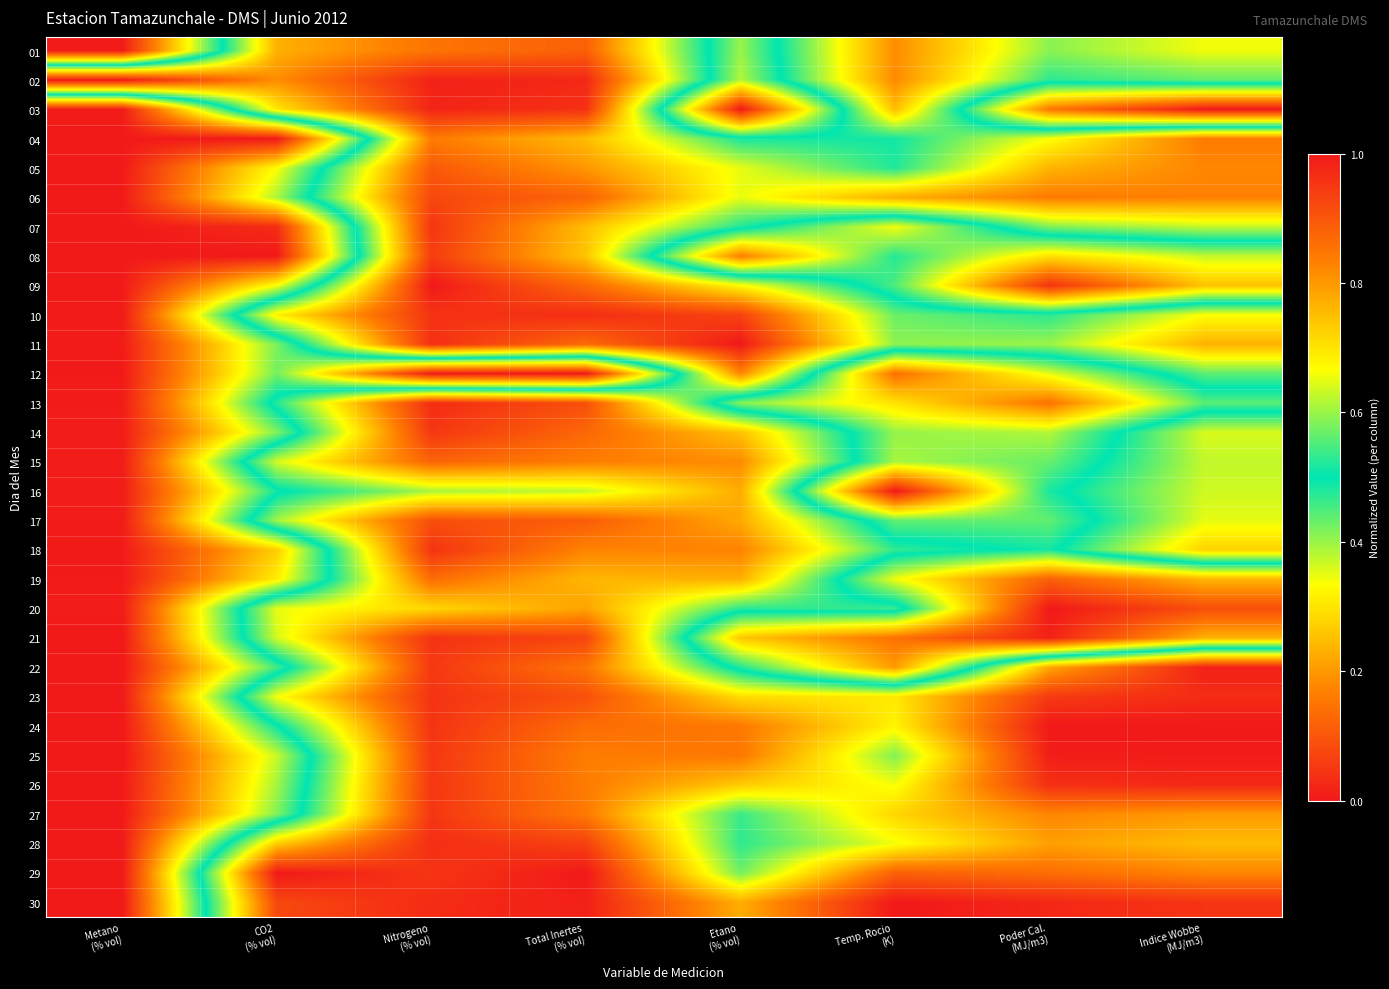

Reading left to right, transcribe all the data shown in this chart.

01: Metano
(% vol)=1.0	CO2
(% vol)=0.2	Nitrogeno
(% vol)=0.1	Total Inertes
(% vol)=0.1	Etano
(% vol)=0.6	Temp. Rocio
(K)=0.2	Poder Cal.
(MJ/m3)=0.4	Indice Wobbe
(MJ/m3)=0.3
02: Metano
(% vol)=0.0	CO2
(% vol)=0.2	Nitrogeno
(% vol)=0.0	Total Inertes
(% vol)=0.0	Etano
(% vol)=0.6	Temp. Rocio
(K)=0.2	Poder Cal.
(MJ/m3)=0.5	Indice Wobbe
(MJ/m3)=0.4
03: Metano
(% vol)=1.0	CO2
(% vol)=0.3	Nitrogeno
(% vol)=0.0	Total Inertes
(% vol)=0.0	Etano
(% vol)=1.0	Temp. Rocio
(K)=0.2	Poder Cal.
(MJ/m3)=0.8	Indice Wobbe
(MJ/m3)=1.0
04: Metano
(% vol)=1.0	CO2
(% vol)=1.0	Nitrogeno
(% vol)=0.2	Total Inertes
(% vol)=0.2	Etano
(% vol)=0.5	Temp. Rocio
(K)=0.5	Poder Cal.
(MJ/m3)=0.3	Indice Wobbe
(MJ/m3)=0.2
05: Metano
(% vol)=1.0	CO2
(% vol)=0.7	Nitrogeno
(% vol)=0.1	Total Inertes
(% vol)=0.2	Etano
(% vol)=0.3	Temp. Rocio
(K)=0.5	Poder Cal.
(MJ/m3)=0.2	Indice Wobbe
(MJ/m3)=0.2
06: Metano
(% vol)=1.0	CO2
(% vol)=0.6	Nitrogeno
(% vol)=0.1	Total Inertes
(% vol)=0.1	Etano
(% vol)=0.3	Temp. Rocio
(K)=0.2	Poder Cal.
(MJ/m3)=0.2	Indice Wobbe
(MJ/m3)=0.2
07: Metano
(% vol)=1.0	CO2
(% vol)=1.0	Nitrogeno
(% vol)=0.0	Total Inertes
(% vol)=0.2	Etano
(% vol)=0.5	Temp. Rocio
(K)=0.7	Poder Cal.
(MJ/m3)=0.4	Indice Wobbe
(MJ/m3)=0.4
08: Metano
(% vol)=1.0	CO2
(% vol)=1.0	Nitrogeno
(% vol)=0.1	Total Inertes
(% vol)=0.3	Etano
(% vol)=0.8	Temp. Rocio
(K)=0.5	Poder Cal.
(MJ/m3)=0.7	Indice Wobbe
(MJ/m3)=0.6
09: Metano
(% vol)=1.0	CO2
(% vol)=0.7	Nitrogeno
(% vol)=0.0	Total Inertes
(% vol)=0.1	Etano
(% vol)=0.3	Temp. Rocio
(K)=0.6	Poder Cal.
(MJ/m3)=1.0	Indice Wobbe
(MJ/m3)=0.7
10: Metano
(% vol)=1.0	CO2
(% vol)=0.3	Nitrogeno
(% vol)=0.0	Total Inertes
(% vol)=0.0	Etano
(% vol)=0.1	Temp. Rocio
(K)=0.4	Poder Cal.
(MJ/m3)=0.5	Indice Wobbe
(MJ/m3)=0.3
11: Metano
(% vol)=1.0	CO2
(% vol)=0.6	Nitrogeno
(% vol)=0.0	Total Inertes
(% vol)=0.1	Etano
(% vol)=0.0	Temp. Rocio
(K)=0.4	Poder Cal.
(MJ/m3)=0.4	Indice Wobbe
(MJ/m3)=0.2
12: Metano
(% vol)=1.0	CO2
(% vol)=0.6	Nitrogeno
(% vol)=1.0	Total Inertes
(% vol)=1.0	Etano
(% vol)=0.2	Temp. Rocio
(K)=0.9	Poder Cal.
(MJ/m3)=0.6	Indice Wobbe
(MJ/m3)=0.4
13: Metano
(% vol)=1.0	CO2
(% vol)=0.5	Nitrogeno
(% vol)=0.0	Total Inertes
(% vol)=0.1	Etano
(% vol)=0.6	Temp. Rocio
(K)=0.7	Poder Cal.
(MJ/m3)=0.9	Indice Wobbe
(MJ/m3)=0.6
14: Metano
(% vol)=1.0	CO2
(% vol)=0.6	Nitrogeno
(% vol)=0.0	Total Inertes
(% vol)=0.1	Etano
(% vol)=0.3	Temp. Rocio
(K)=0.6	Poder Cal.
(MJ/m3)=0.6	Indice Wobbe
(MJ/m3)=0.4
15: Metano
(% vol)=1.0	CO2
(% vol)=0.4	Nitrogeno
(% vol)=0.1	Total Inertes
(% vol)=0.2	Etano
(% vol)=0.2	Temp. Rocio
(K)=0.6	Poder Cal.
(MJ/m3)=0.6	Indice Wobbe
(MJ/m3)=0.4
16: Metano
(% vol)=1.0	CO2
(% vol)=0.5	Nitrogeno
(% vol)=0.4	Total Inertes
(% vol)=0.4	Etano
(% vol)=0.2	Temp. Rocio
(K)=1.0	Poder Cal.
(MJ/m3)=0.5	Indice Wobbe
(MJ/m3)=0.4
17: Metano
(% vol)=1.0	CO2
(% vol)=0.4	Nitrogeno
(% vol)=0.1	Total Inertes
(% vol)=0.1	Etano
(% vol)=0.2	Temp. Rocio
(K)=0.6	Poder Cal.
(MJ/m3)=0.6	Indice Wobbe
(MJ/m3)=0.4
18: Metano
(% vol)=1.0	CO2
(% vol)=0.7	Nitrogeno
(% vol)=0.0	Total Inertes
(% vol)=0.2	Etano
(% vol)=0.2	Temp. Rocio
(K)=0.5	Poder Cal.
(MJ/m3)=0.5	Indice Wobbe
(MJ/m3)=0.3
19: Metano
(% vol)=1.0	CO2
(% vol)=0.7	Nitrogeno
(% vol)=0.1	Total Inertes
(% vol)=0.2	Etano
(% vol)=0.2	Temp. Rocio
(K)=0.7	Poder Cal.
(MJ/m3)=0.9	Indice Wobbe
(MJ/m3)=0.8
20: Metano
(% vol)=1.0	CO2
(% vol)=0.3	Nitrogeno
(% vol)=0.3	Total Inertes
(% vol)=0.2	Etano
(% vol)=0.5	Temp. Rocio
(K)=0.5	Poder Cal.
(MJ/m3)=1.0	Indice Wobbe
(MJ/m3)=0.9
21: Metano
(% vol)=1.0	CO2
(% vol)=0.4	Nitrogeno
(% vol)=0.0	Total Inertes
(% vol)=0.1	Etano
(% vol)=0.7	Temp. Rocio
(K)=0.9	Poder Cal.
(MJ/m3)=1.0	Indice Wobbe
(MJ/m3)=0.8
22: Metano
(% vol)=1.0	CO2
(% vol)=0.5	Nitrogeno
(% vol)=0.1	Total Inertes
(% vol)=0.1	Etano
(% vol)=0.5	Temp. Rocio
(K)=0.8	Poder Cal.
(MJ/m3)=0.2	Indice Wobbe
(MJ/m3)=0.0
23: Metano
(% vol)=1.0	CO2
(% vol)=0.3	Nitrogeno
(% vol)=0.0	Total Inertes
(% vol)=0.1	Etano
(% vol)=0.3	Temp. Rocio
(K)=0.3	Poder Cal.
(MJ/m3)=0.1	Indice Wobbe
(MJ/m3)=0.0
24: Metano
(% vol)=1.0	CO2
(% vol)=0.5	Nitrogeno
(% vol)=0.0	Total Inertes
(% vol)=0.1	Etano
(% vol)=0.2	Temp. Rocio
(K)=0.3	Poder Cal.
(MJ/m3)=0.0	Indice Wobbe
(MJ/m3)=0.0
25: Metano
(% vol)=1.0	CO2
(% vol)=0.6	Nitrogeno
(% vol)=0.0	Total Inertes
(% vol)=0.2	Etano
(% vol)=0.2	Temp. Rocio
(K)=0.4	Poder Cal.
(MJ/m3)=0.0	Indice Wobbe
(MJ/m3)=0.0
26: Metano
(% vol)=1.0	CO2
(% vol)=0.6	Nitrogeno
(% vol)=0.0	Total Inertes
(% vol)=0.2	Etano
(% vol)=0.3	Temp. Rocio
(K)=0.3	Poder Cal.
(MJ/m3)=0.0	Indice Wobbe
(MJ/m3)=0.0
27: Metano
(% vol)=1.0	CO2
(% vol)=0.6	Nitrogeno
(% vol)=0.0	Total Inertes
(% vol)=0.2	Etano
(% vol)=0.5	Temp. Rocio
(K)=0.3	Poder Cal.
(MJ/m3)=0.2	Indice Wobbe
(MJ/m3)=0.2
28: Metano
(% vol)=1.0	CO2
(% vol)=0.3	Nitrogeno
(% vol)=0.0	Total Inertes
(% vol)=0.1	Etano
(% vol)=0.5	Temp. Rocio
(K)=0.3	Poder Cal.
(MJ/m3)=0.2	Indice Wobbe
(MJ/m3)=0.2
29: Metano
(% vol)=1.0	CO2
(% vol)=0.0	Nitrogeno
(% vol)=0.0	Total Inertes
(% vol)=0.0	Etano
(% vol)=0.4	Temp. Rocio
(K)=0.1	Poder Cal.
(MJ/m3)=0.1	Indice Wobbe
(MJ/m3)=0.2
30: Metano
(% vol)=1.0	CO2
(% vol)=0.1	Nitrogeno
(% vol)=0.0	Total Inertes
(% vol)=0.0	Etano
(% vol)=0.2	Temp. Rocio
(K)=0.0	Poder Cal.
(MJ/m3)=0.0	Indice Wobbe
(MJ/m3)=0.0